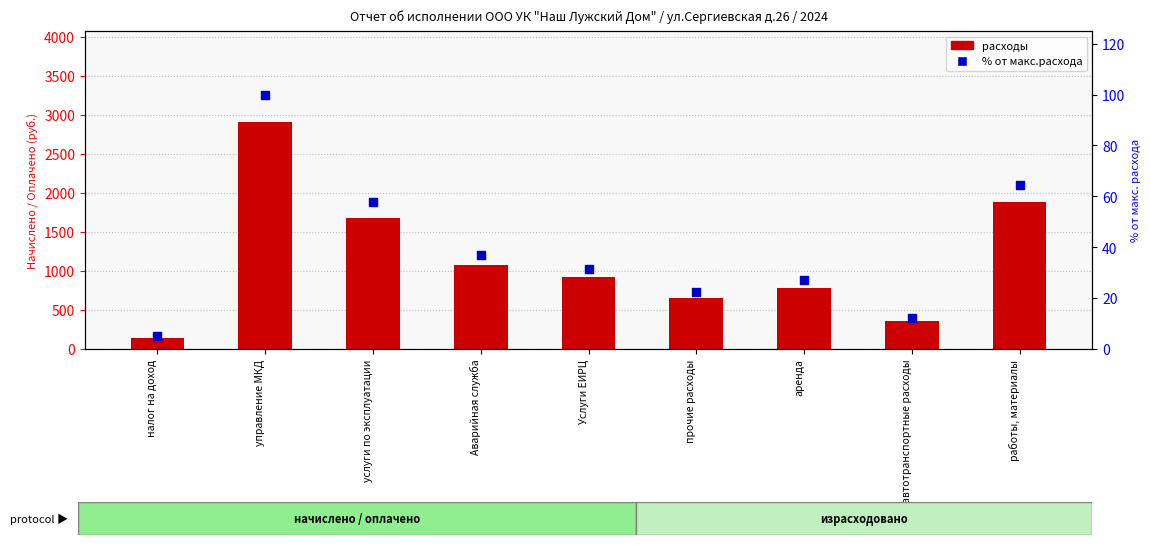

What are all the series names shown in the legend?

расходы, % от макс.расхода